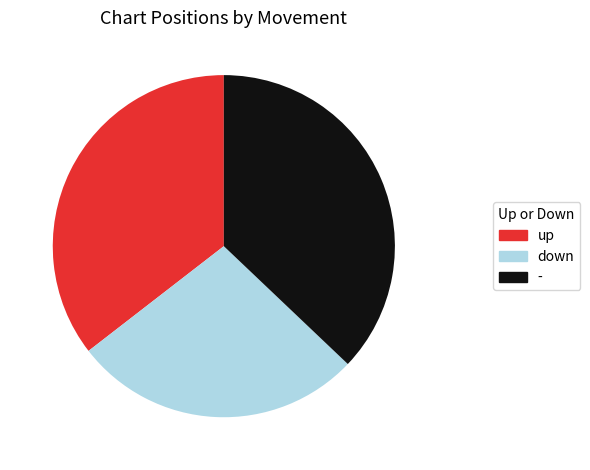

How many slices are in this pie chart?

3